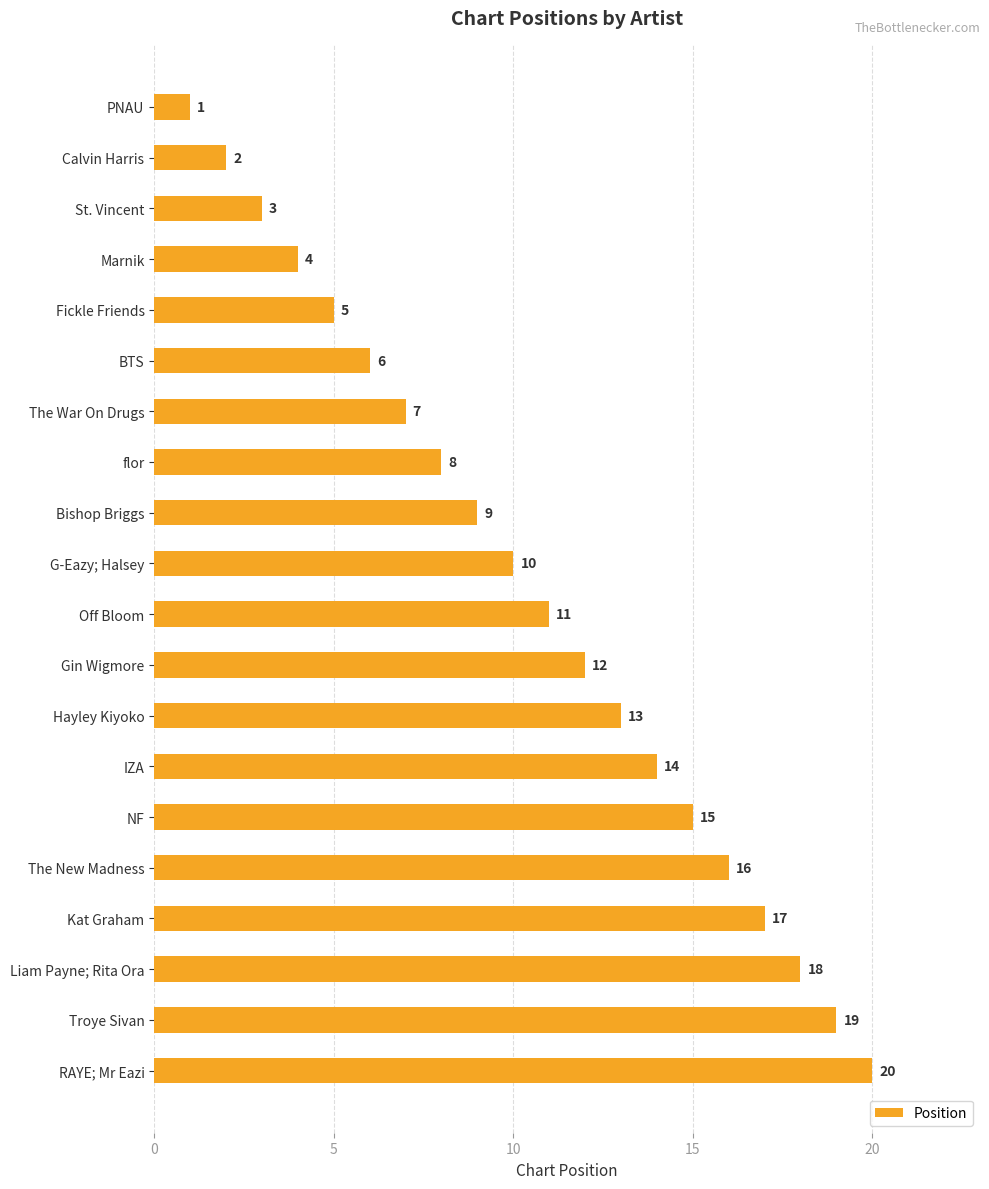

What is the label of the 10th bar from the top?

G-Eazy; Halsey